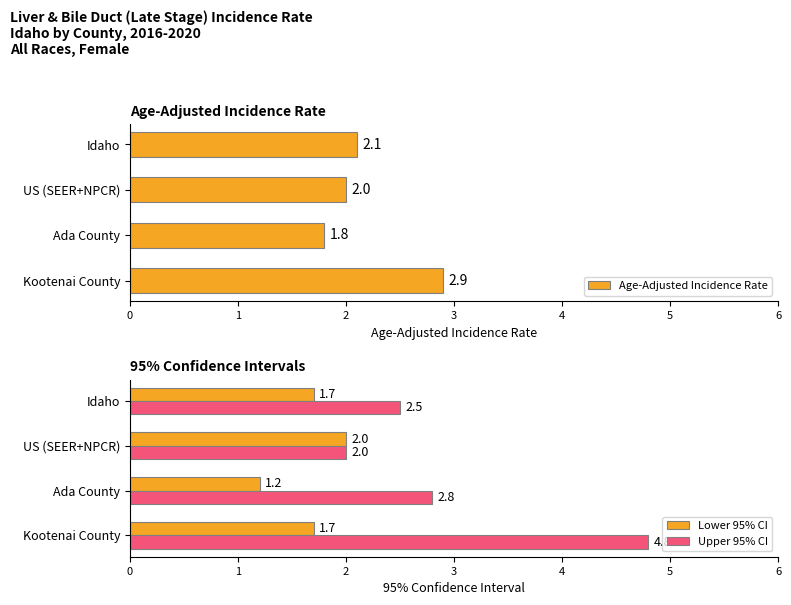

List the series in order of their peak value, lowest first.

Lower 95% CI, Age-Adjusted Incidence Rate, Upper 95% CI